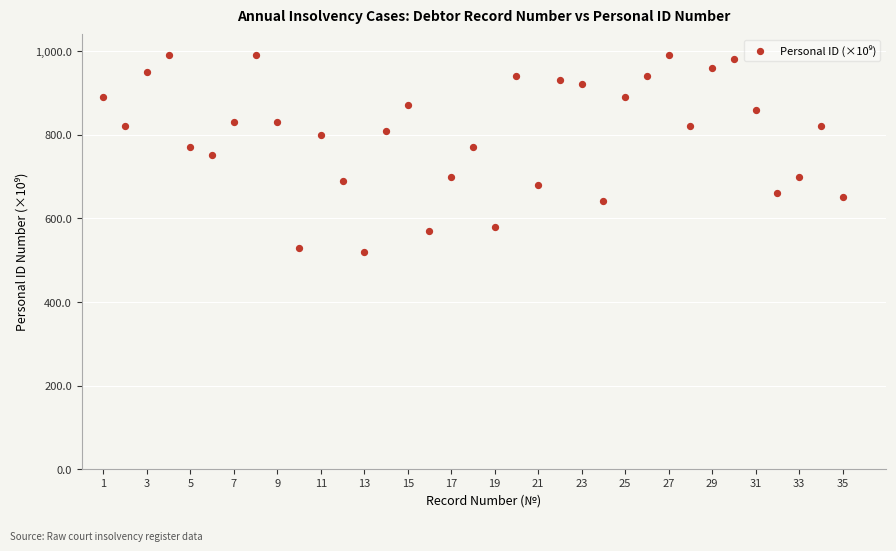

What is the range of X values (max minus min)?

34.0